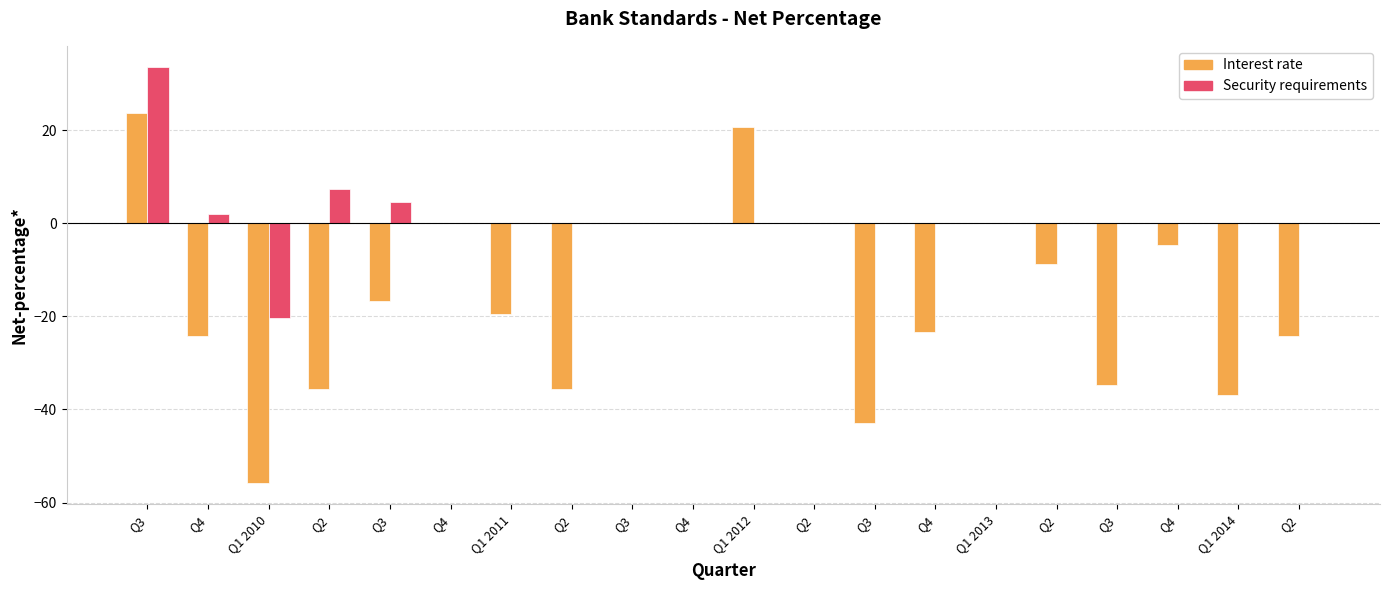

What are all the series names shown in the legend?

Interest rate, Security requirements